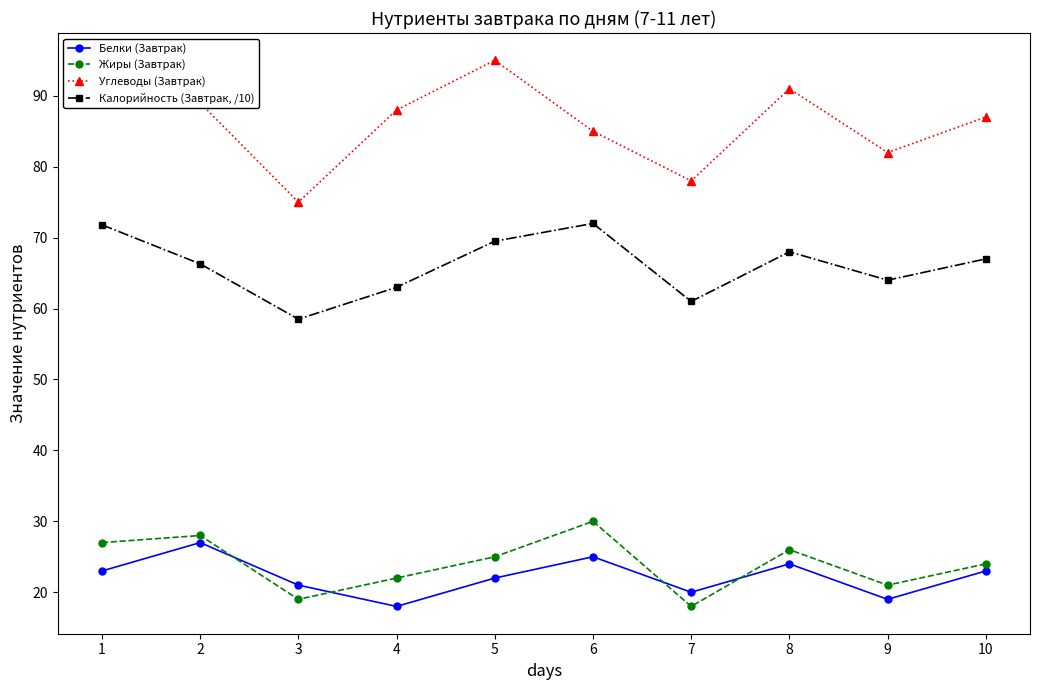

Where is the first local maximum for Углеводы (Завтрак)?

5